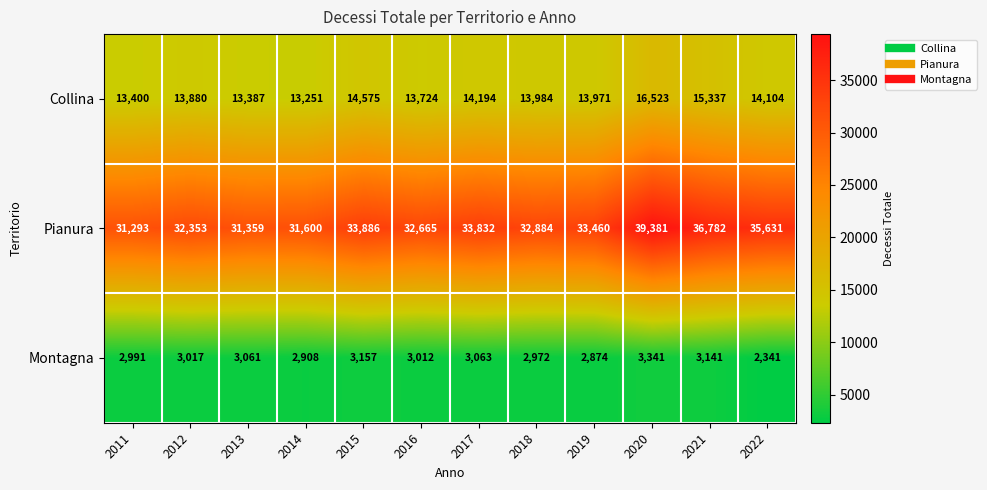

The Montagna series shows 3063 at 2017. True or false?

True